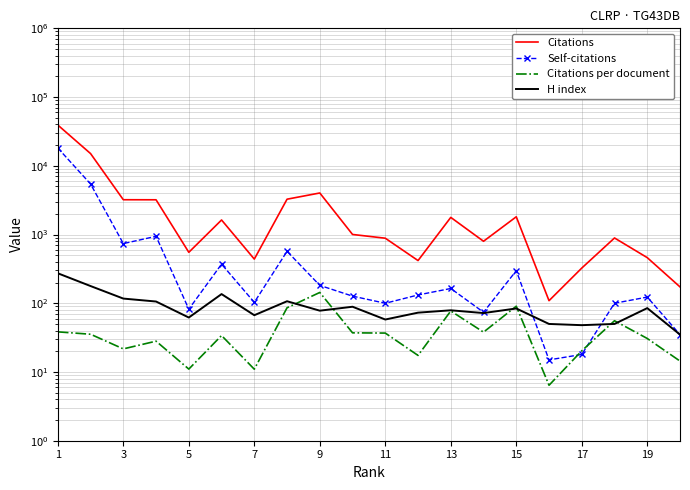

What is the maximum value shown in the chart?

39169.0